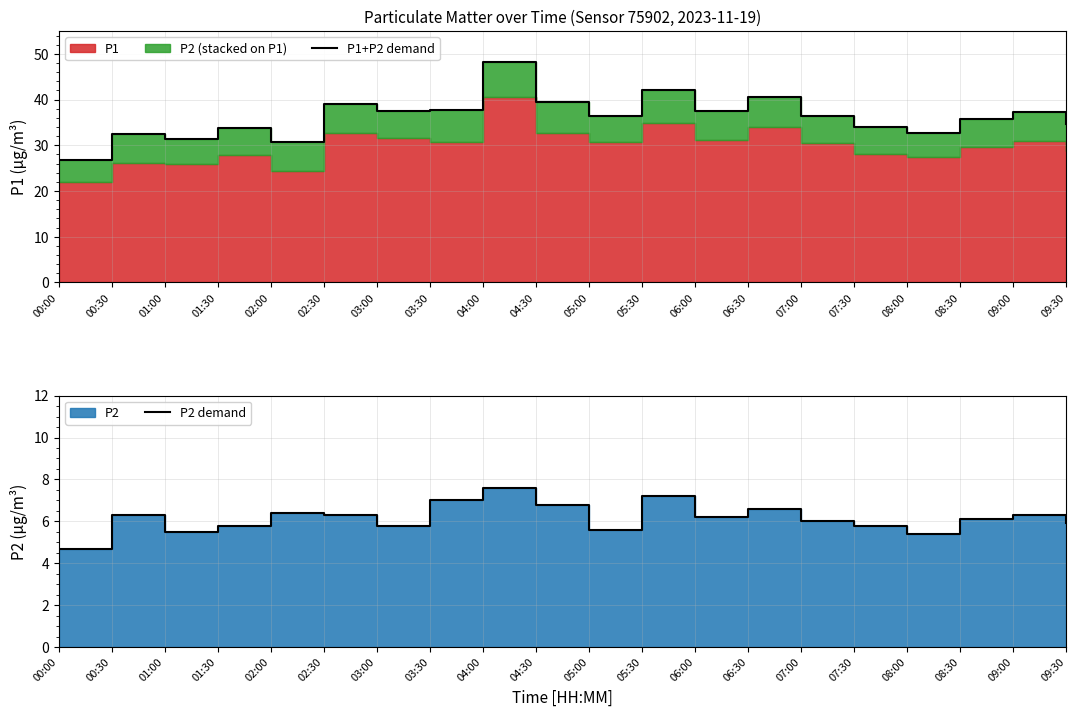

True or false: P1+P2 demand and P2 demand intersect in this chart.

False